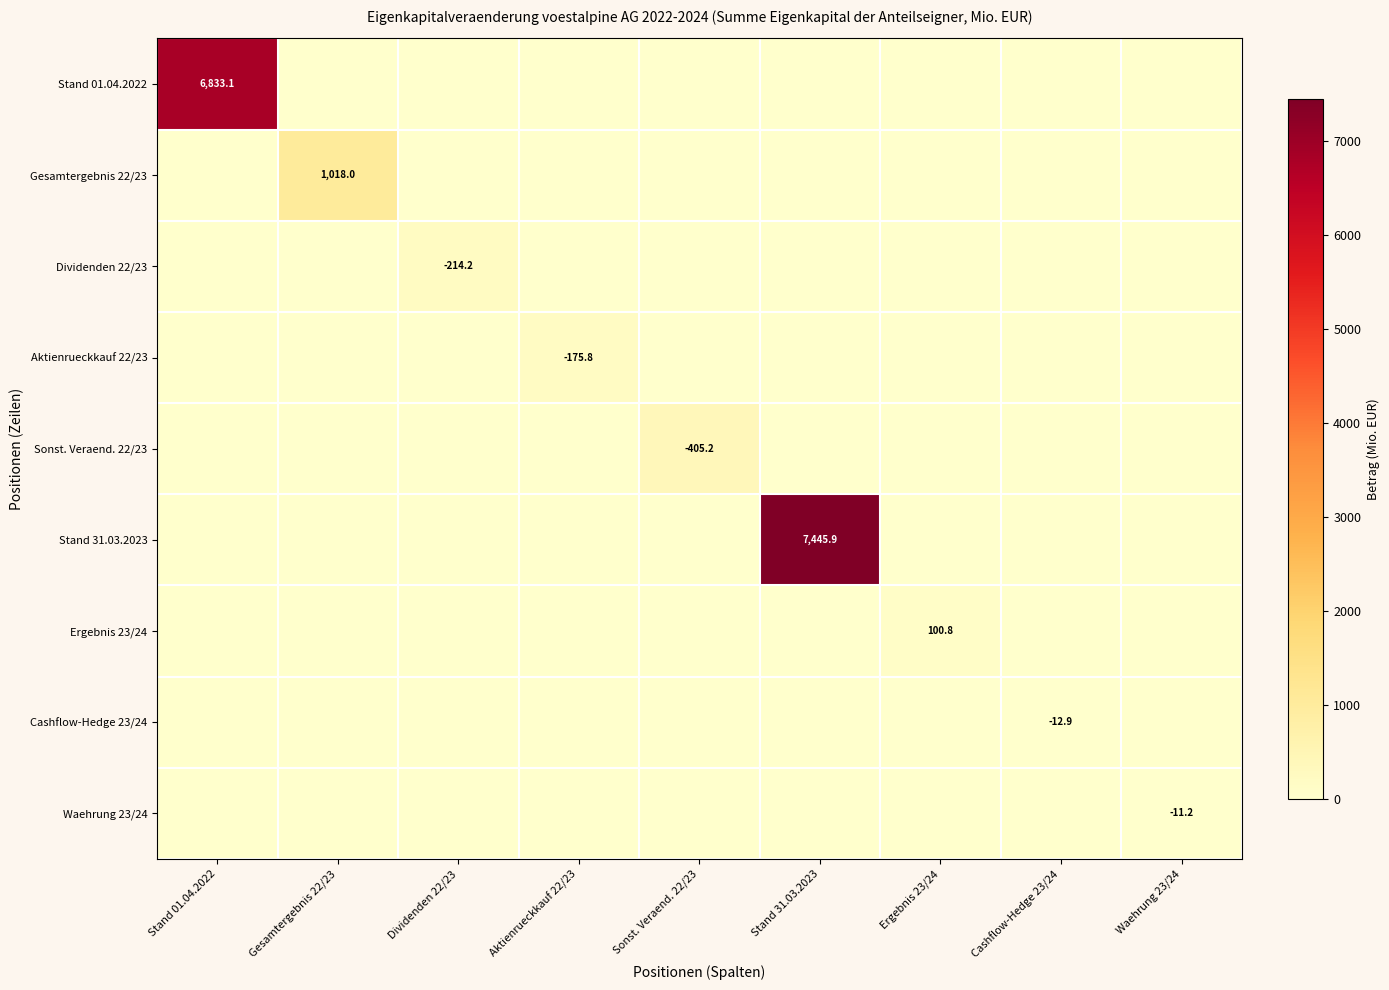

List the series in order of their peak value, lowest first.

Waehrung 23/24, Cashflow-Hedge 23/24, Ergebnis 23/24, Aktienrueckkauf 22/23, Dividenden 22/23, Sonst. Veraend. 22/23, Gesamtergebnis 22/23, Stand 01.04.2022, Stand 31.03.2023